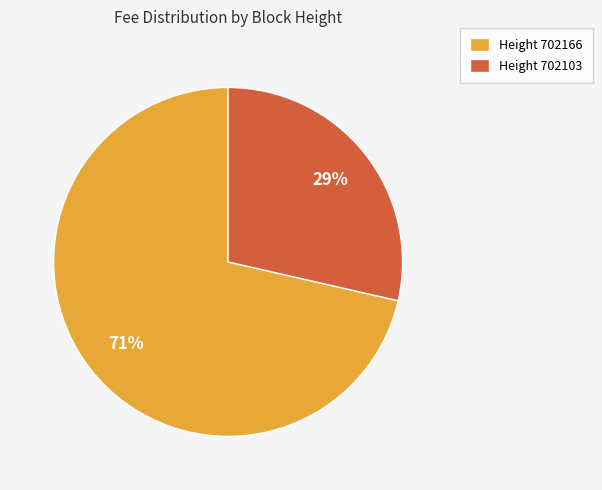

Do Height 702166 and Height 702103 together represent more than half of the pie?

Yes